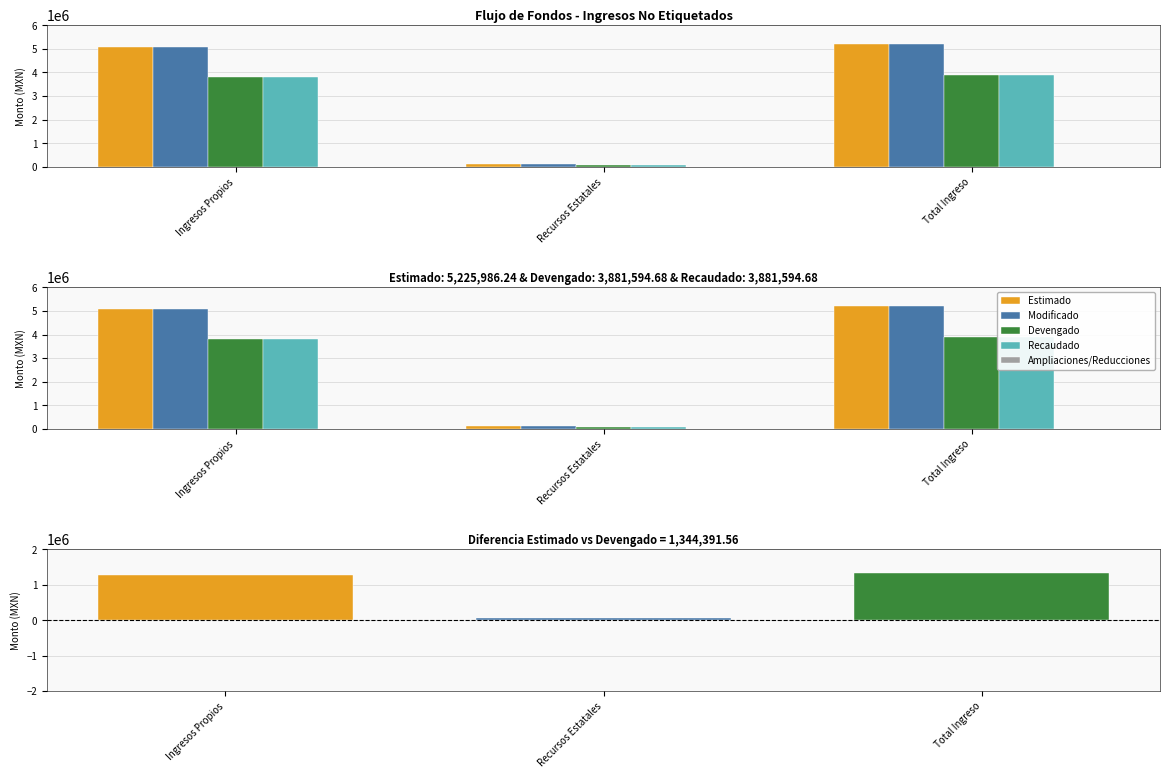

Rank the categories by Devengado value from lowest to highest.

Recursos Estatales, Ingresos Propios, Total Ingreso